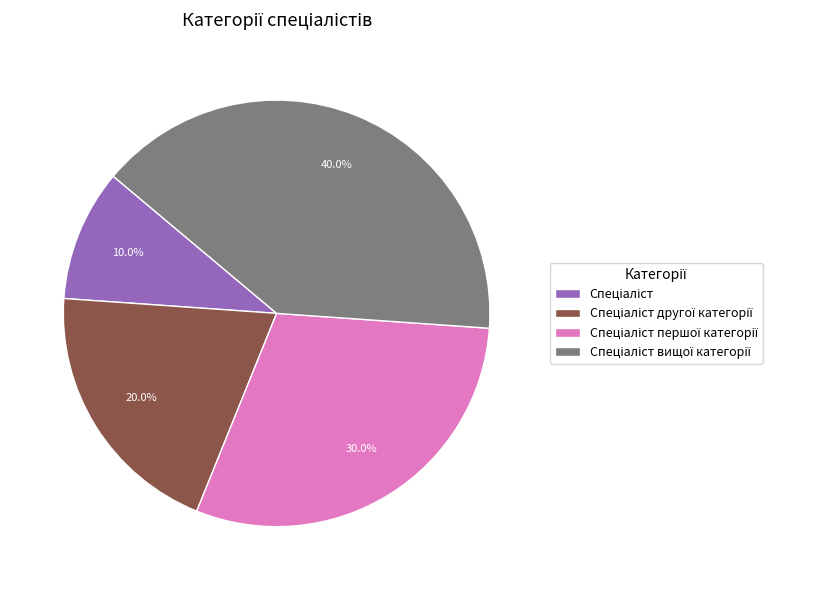

Is there a majority slice in this chart?

No